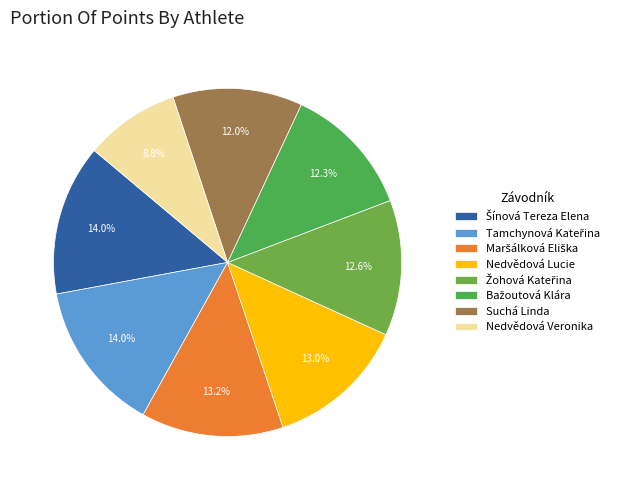

Which category has the smallest portion of the pie?

Nedvědová Veronika